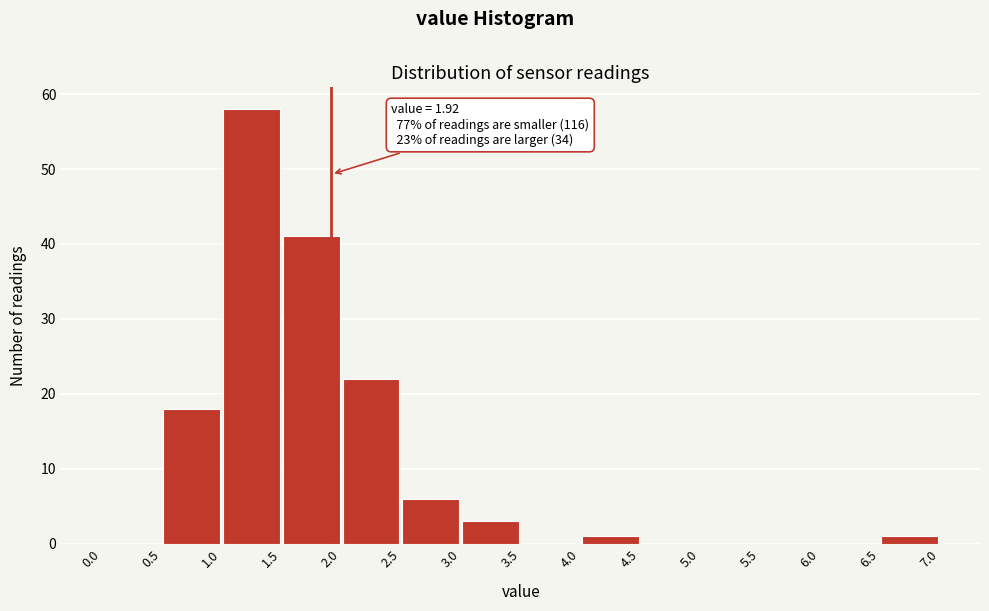

Over which range of the x-axis is the bar tallest?

1.0 to 1.5